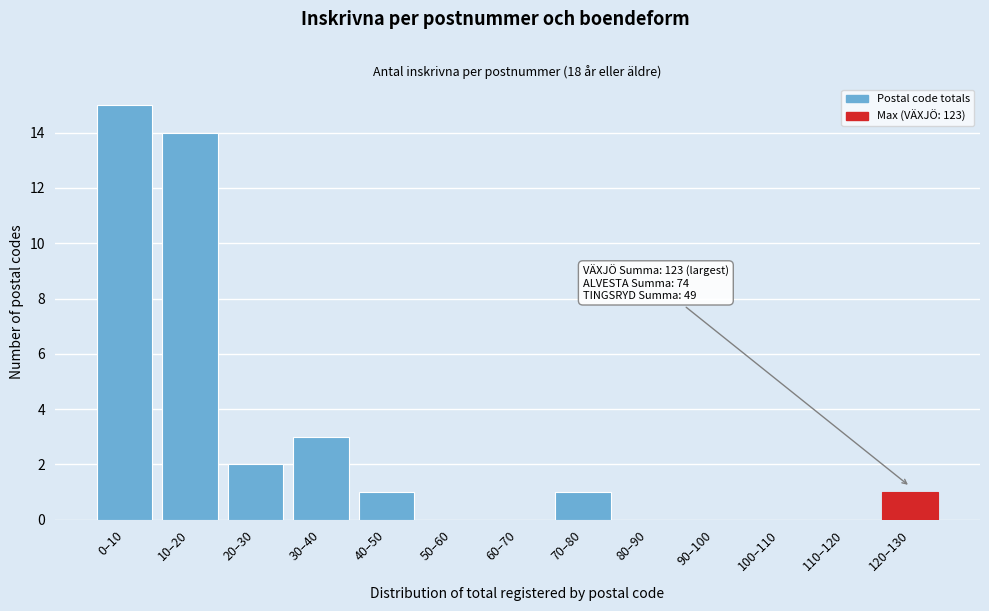

Reading left to right, list all the values displayed in this chart.

0–10=15	10–20=14	20–30=2	30–40=3	40–50=1	50–60=0	60–70=0	70–80=1	80–90=0	90–100=0	100–110=0	110–120=0	120–130=1